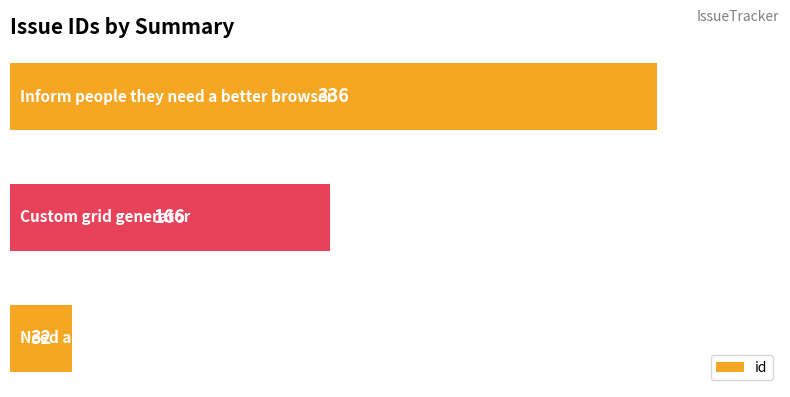

What is the maximum value shown in the chart?

336